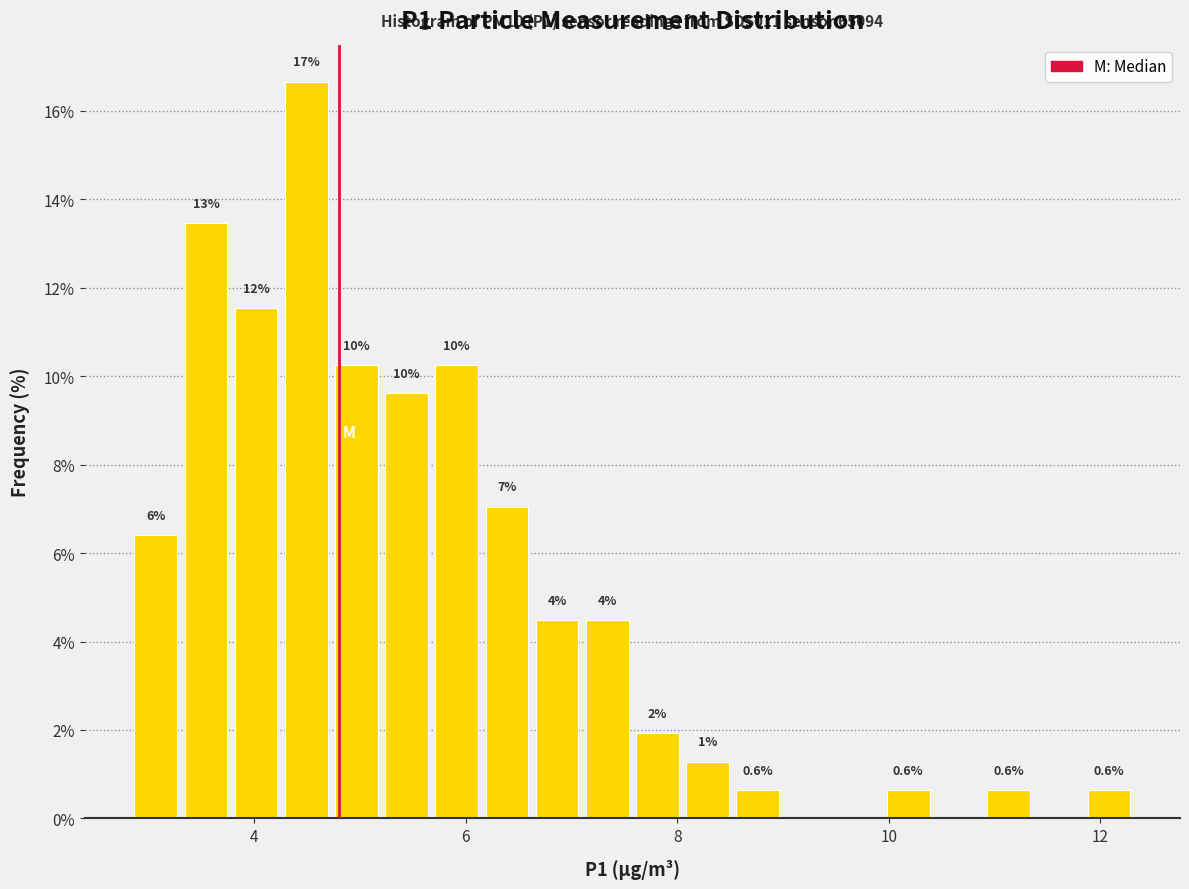

Read against the x-axis, roughly where is the centre of the tallest bar?

4.4